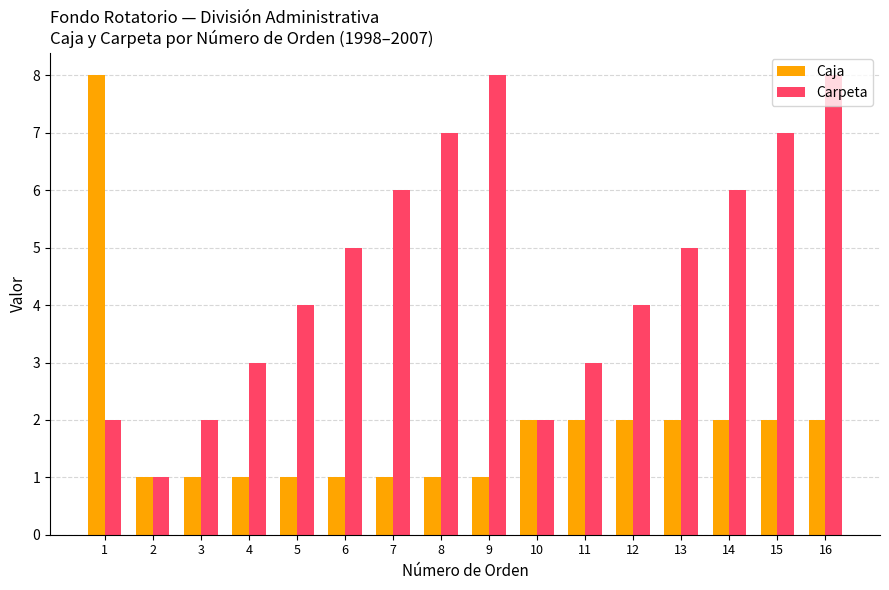

Rank the series by their average value, from lowest to highest.

Caja, Carpeta